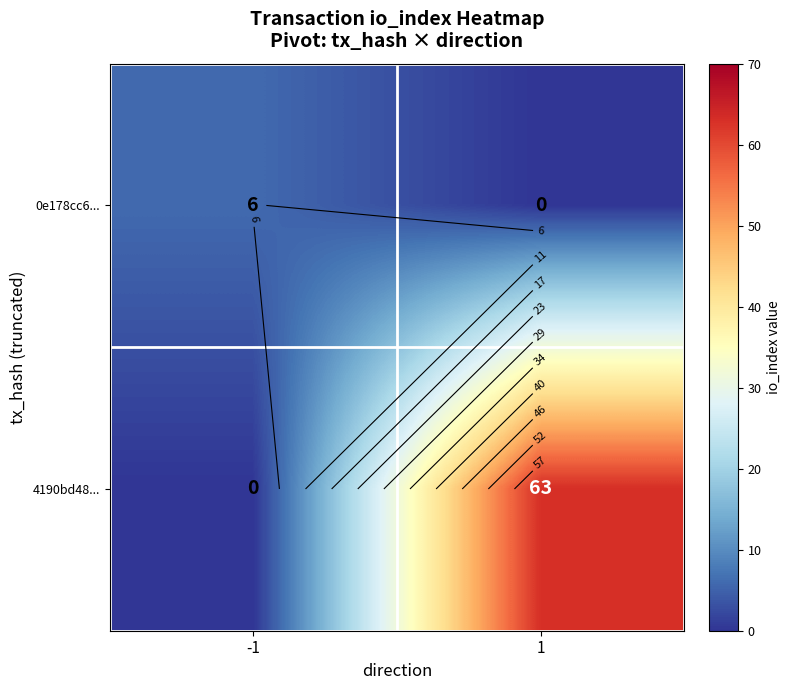

True or false: 0e178cc6... has a value of 6 at -1.

True